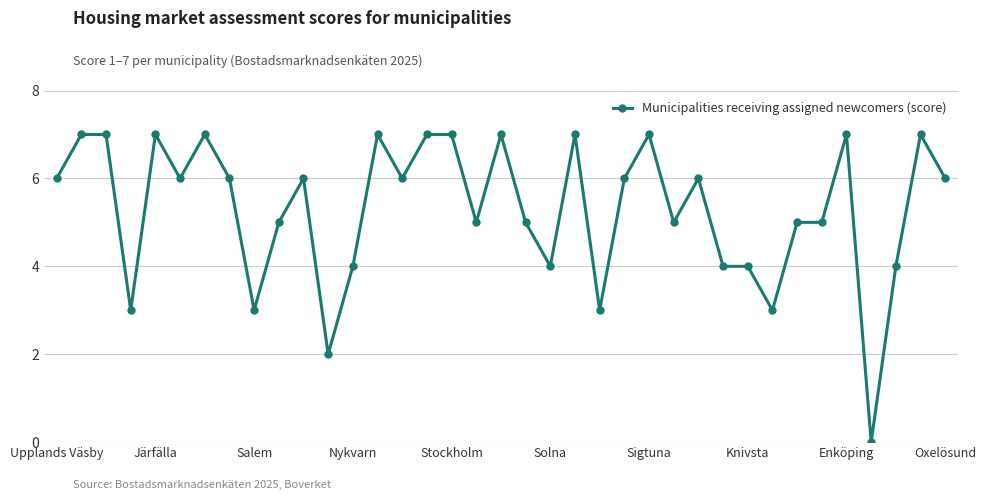

What is the difference between the maximum and second lowest values?

5